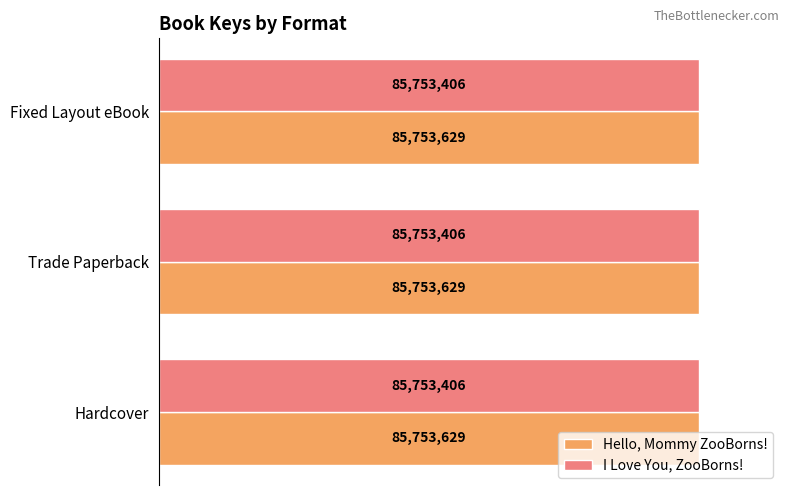

What is the smallest value displayed?

85753406